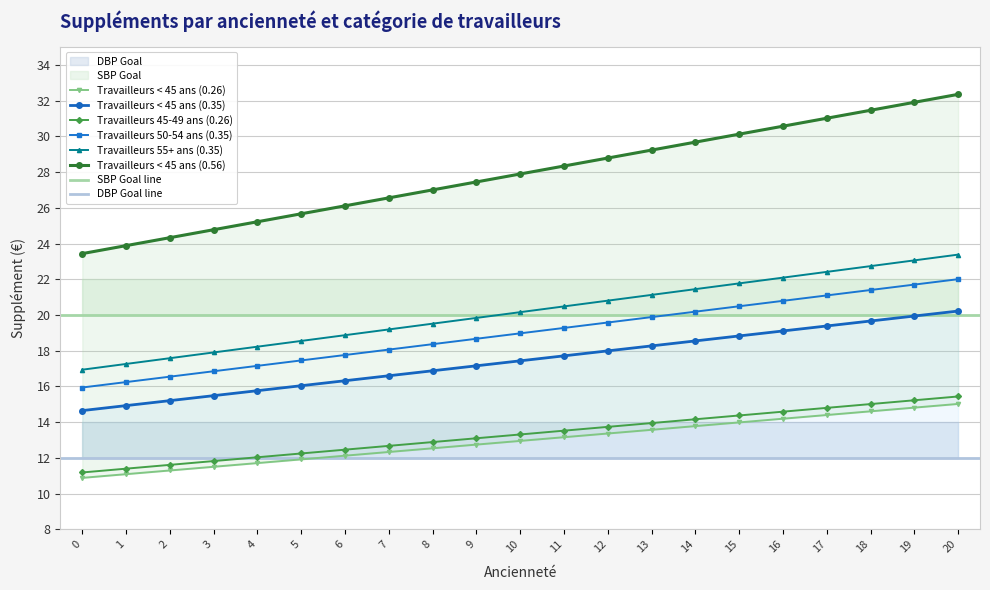

What is the sum of the Travailleurs < 45 ans (0.26) values at 7 and 6?

24.5